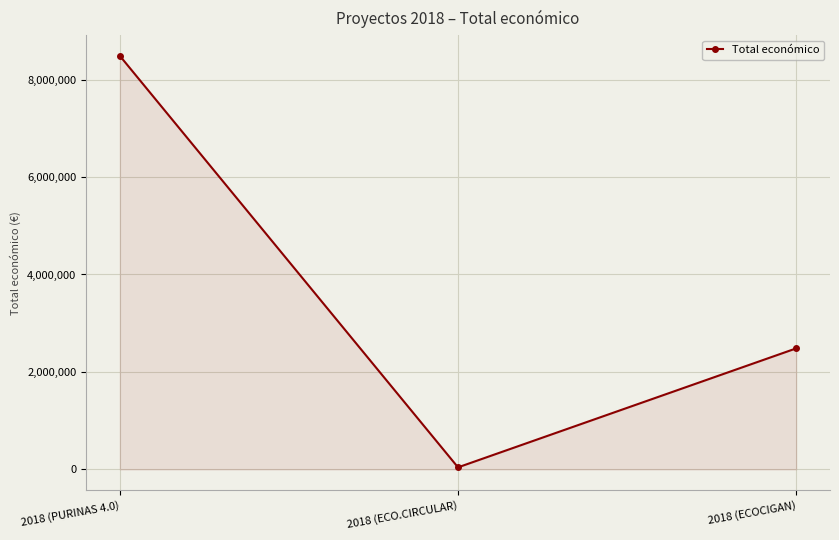

Which has a higher value, 2018 (ECO.CIRCULAR) or 2018 (ECOCIGAN)?

2018 (ECOCIGAN)